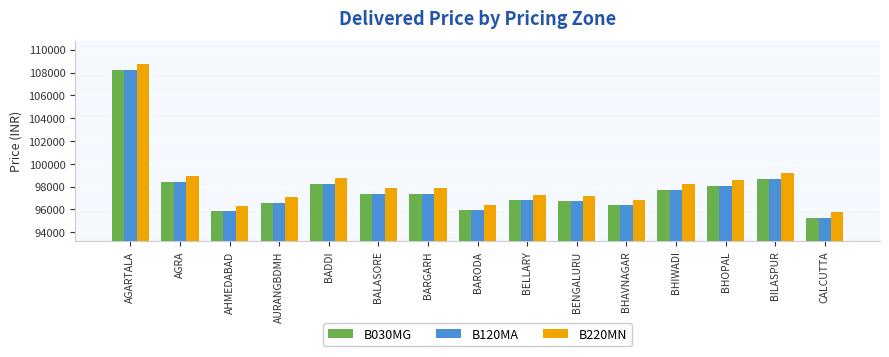

Where does the B030MG series first go above 97370?

AGARTALA